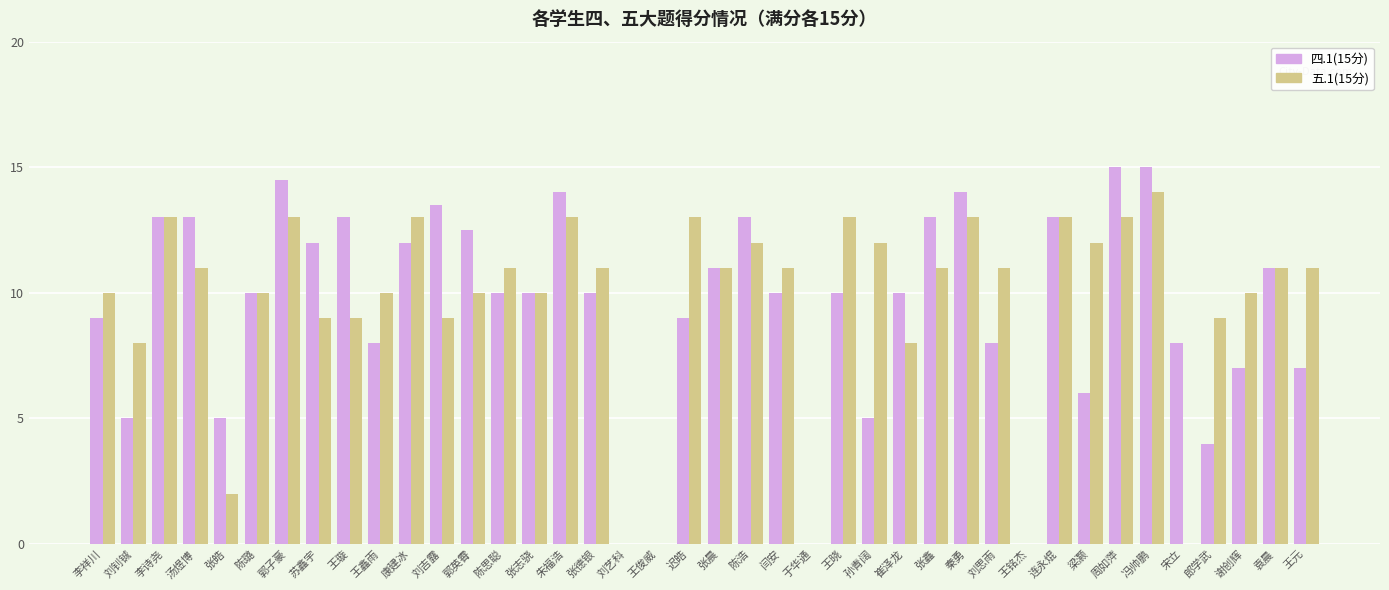

What is the maximum value shown in the chart?

15.0